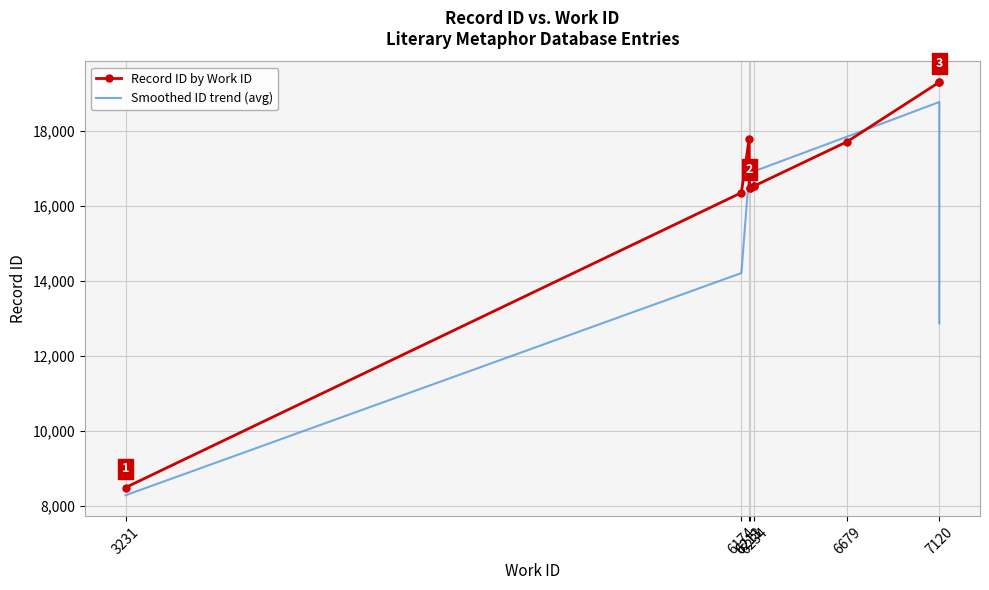

What is the label of the 3rd point from the left?

6211